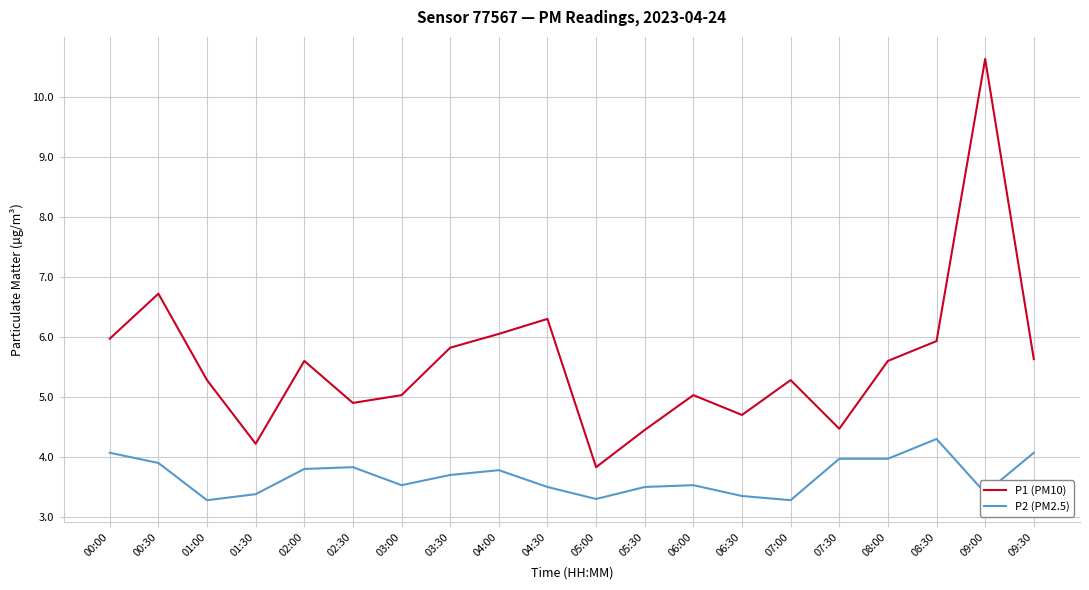

How many lines are shown in the chart?

2